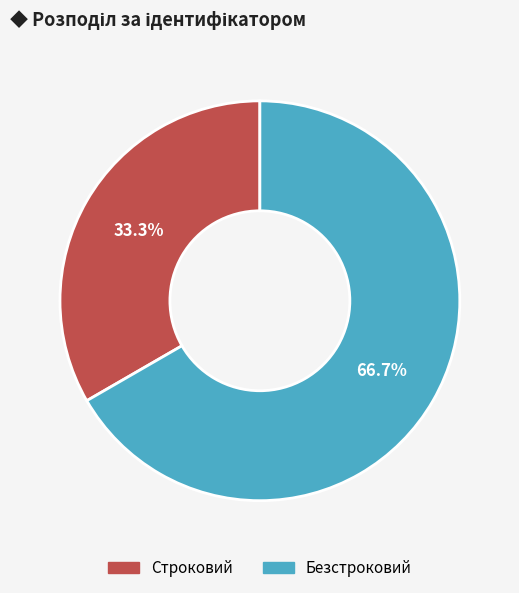

Rank the categories by value from highest to lowest.

Безстроковий, Строковий